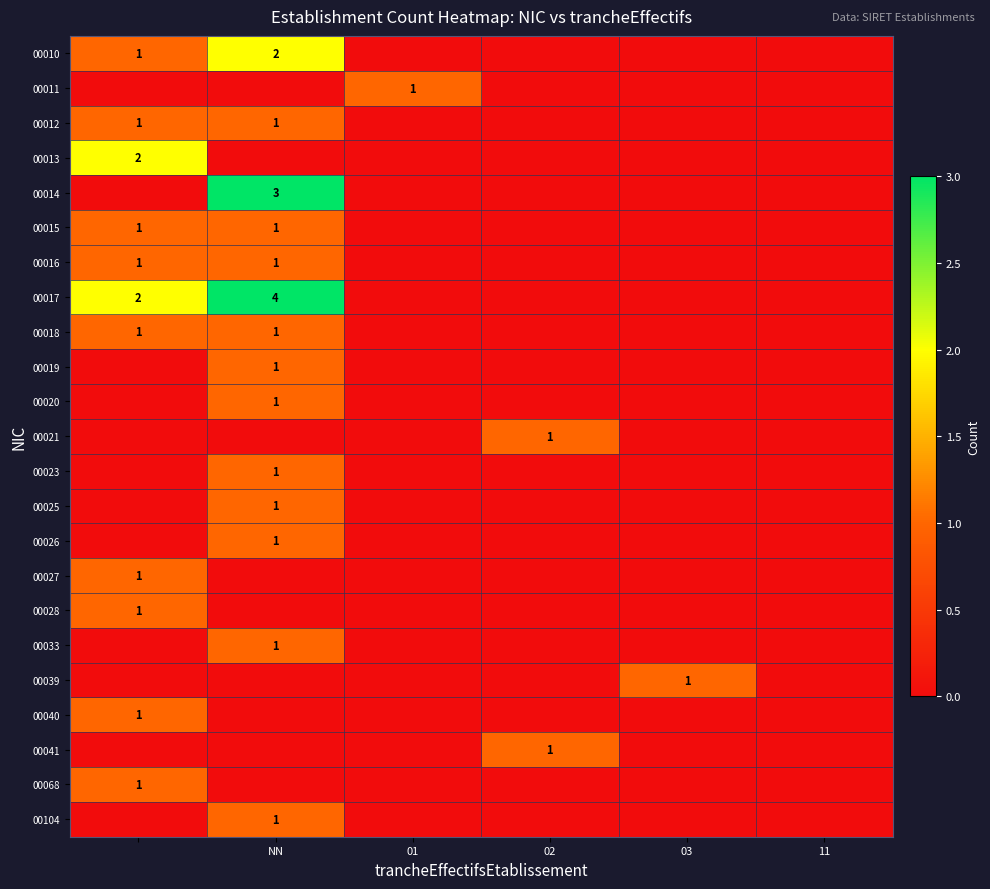

The value of 00104 at NN is 1. True or false?

True